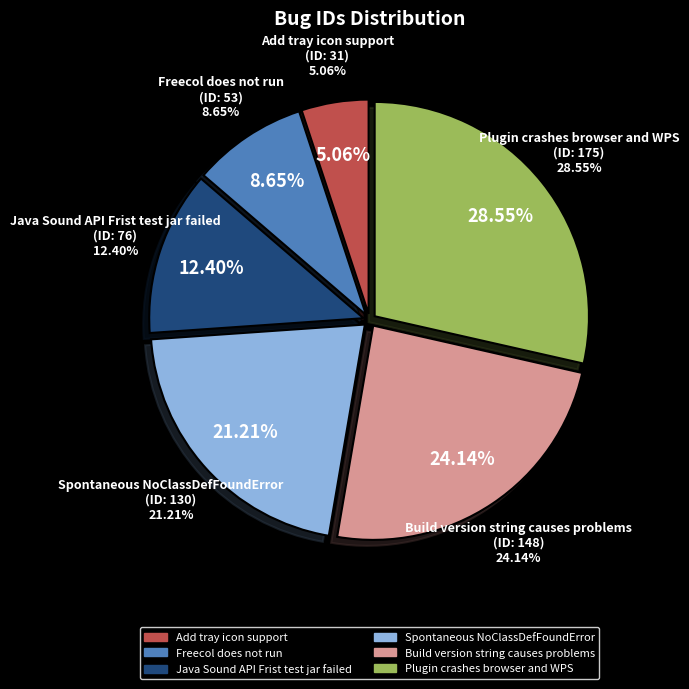

How many segments does this pie chart have?

6